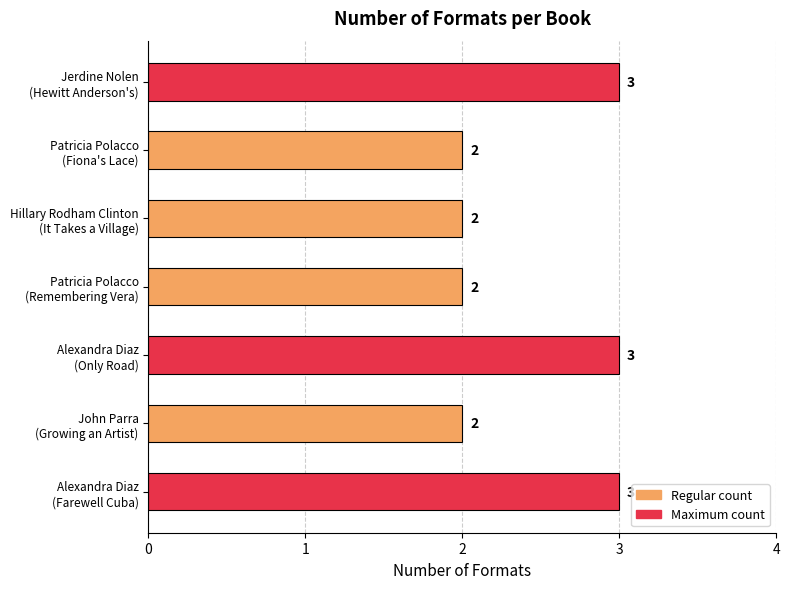

What is the difference between the second highest and second lowest values?

1